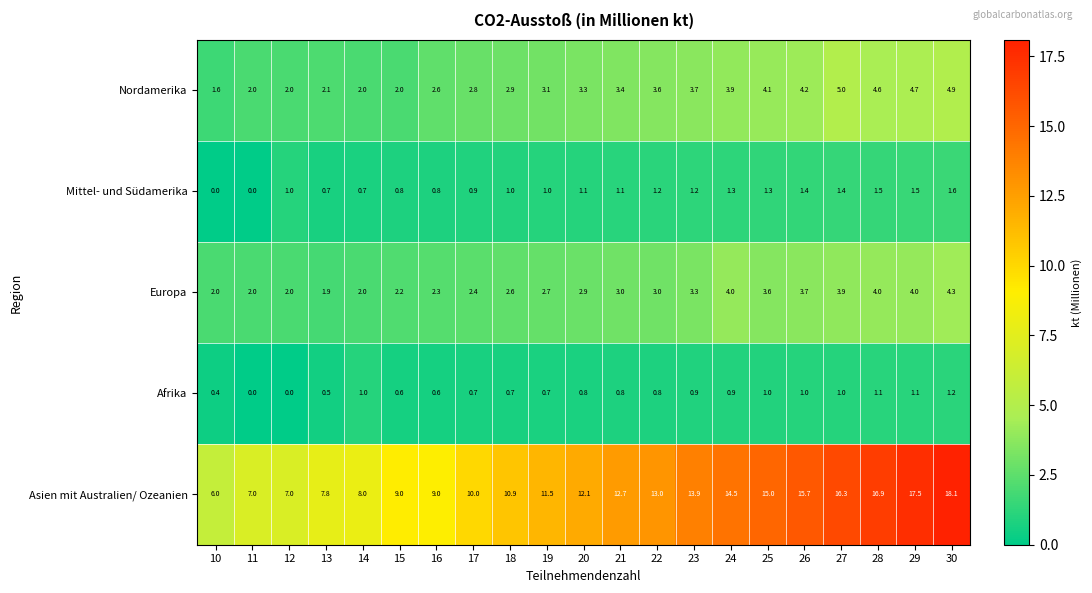

Which series has the widest spread of values?

Asien mit Australien/ Ozeanien